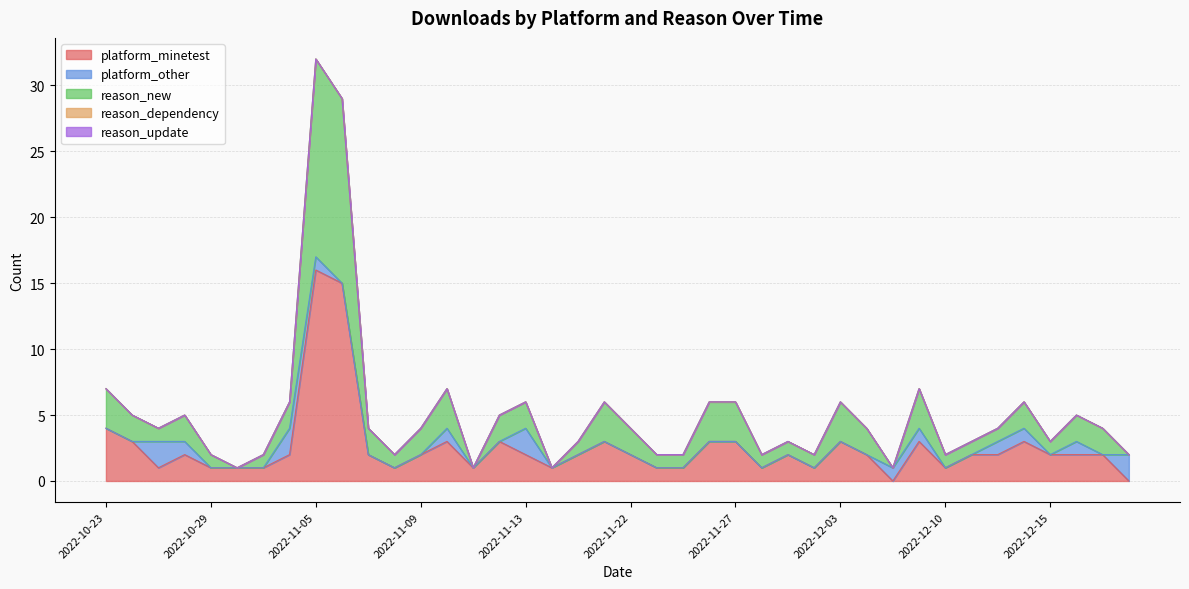

The value of platform_other at 2022-12-03 is -1. True or false?

False